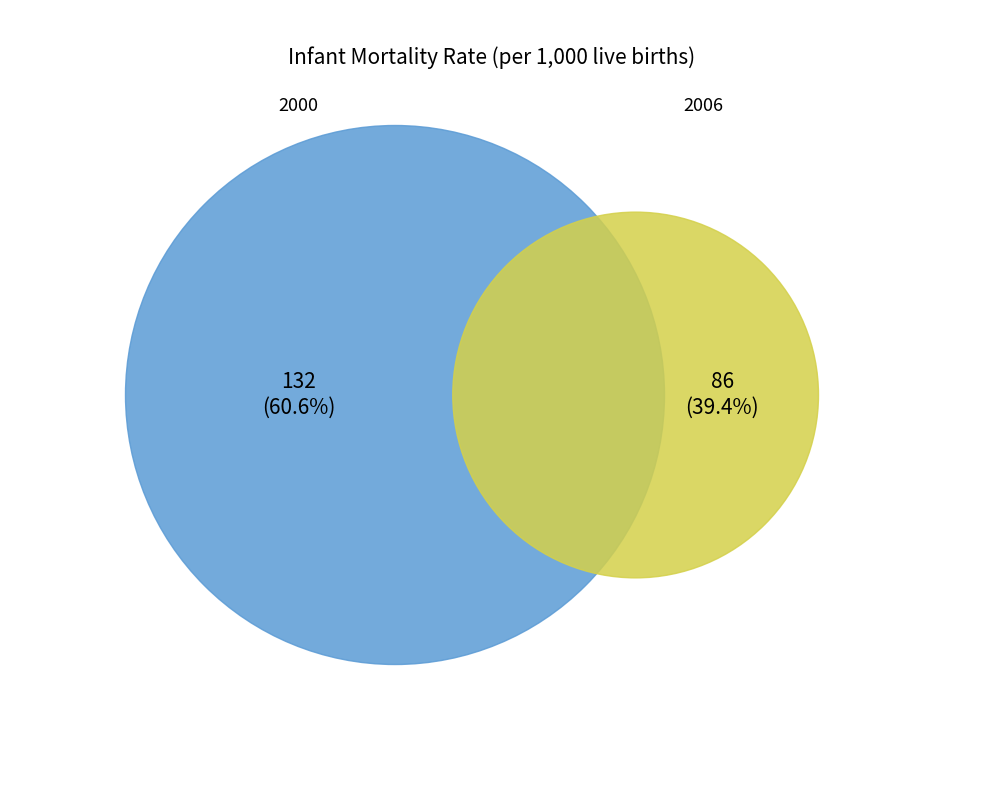

To the nearest percent, what is the difference between the 2006 and 2000 slice percentages?

21%